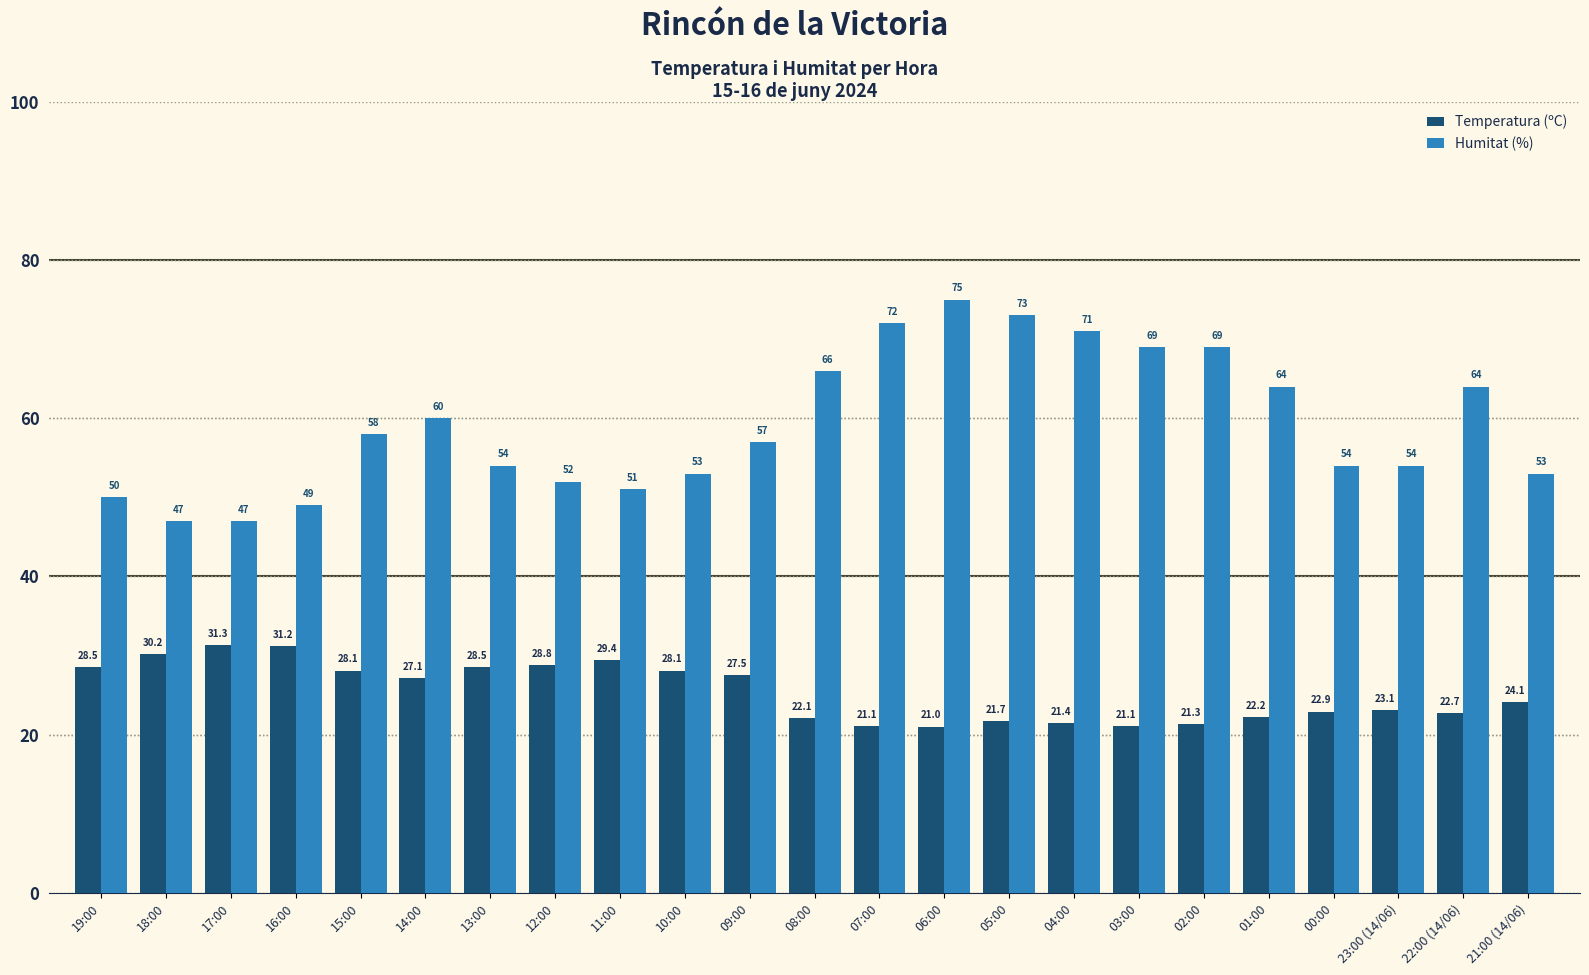

Is the value of Humitat (%) at 16:00 greater than the value of Temperatura (ºC) at 23:00 (14/06)?

Yes